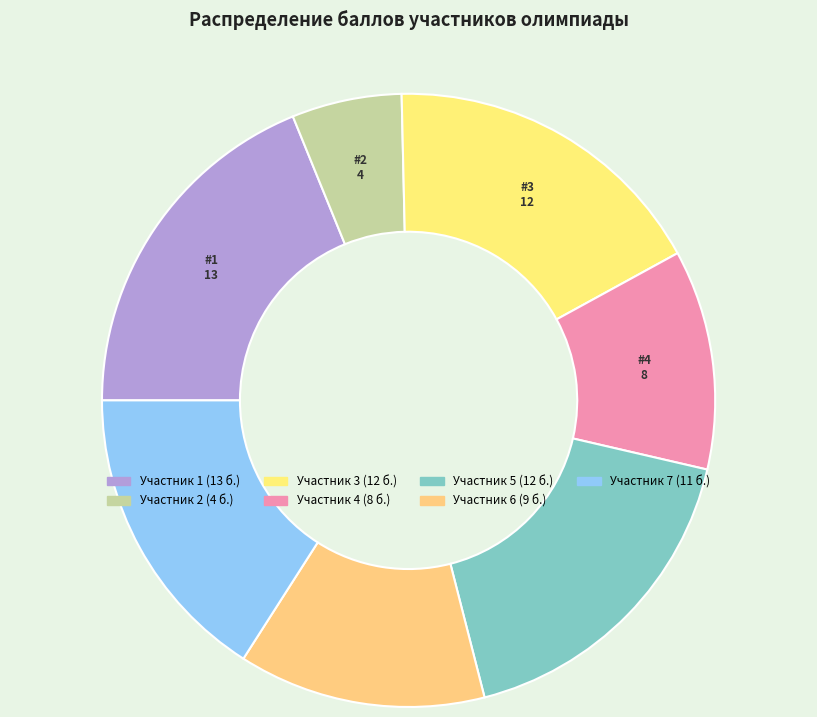

Rank the categories by value from highest to lowest.

1, 3, 5, 7, 6, 4, 2